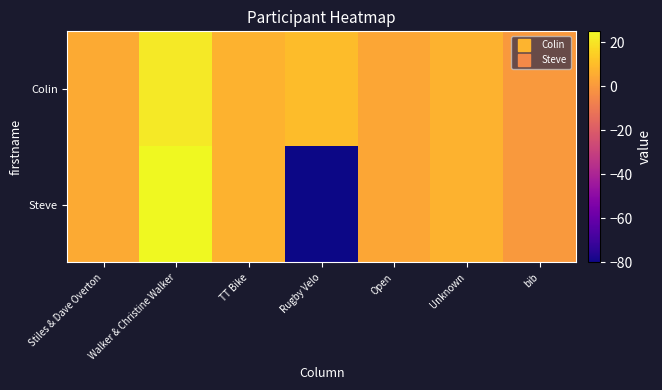

List the series in order of their overall mean, lowest first.

Steve, Colin